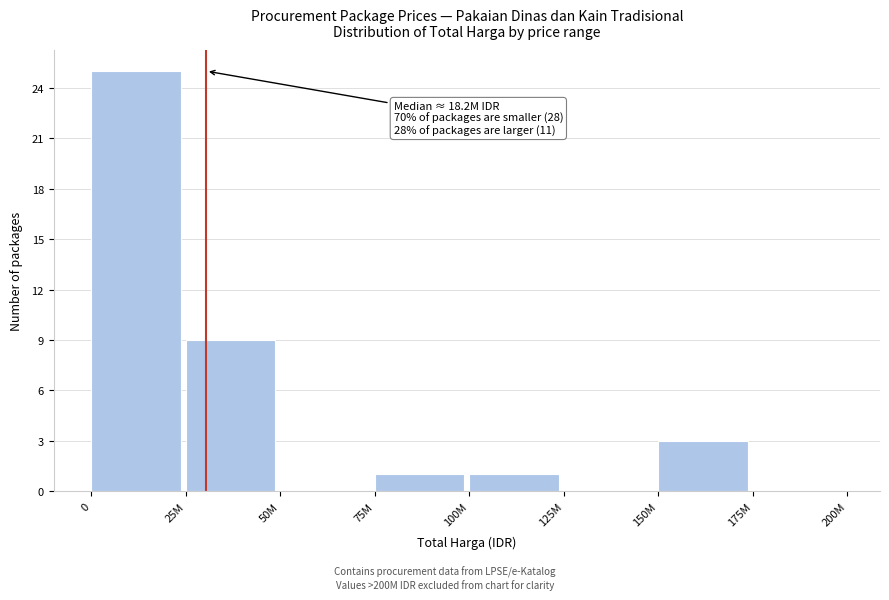

Reading right to left, transcribe all the data shown in this chart.

175M=0	150M=3	125M=0	100M=1	75M=1	50M=0	25M=9	0=25